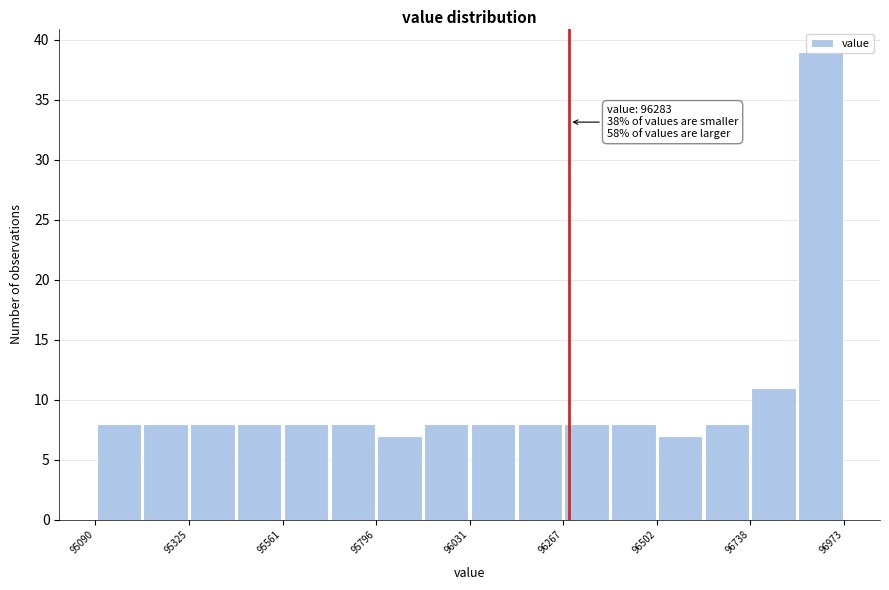

Around what value on the x-axis is the tallest bar? Give the approximate position of its centre, as read against the axis.

96900